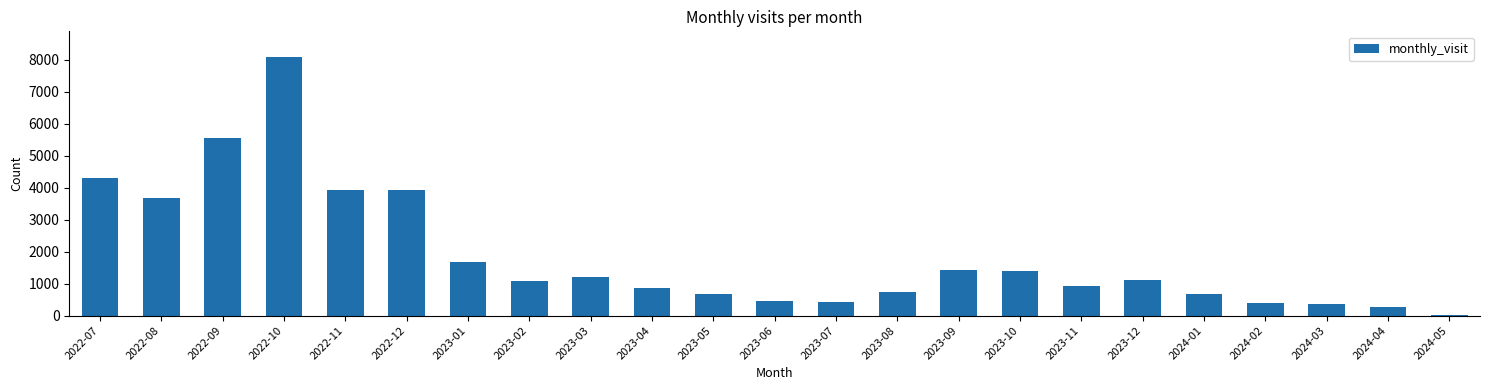

What is the change in value from 2022-07 to 2023-05?

-3601